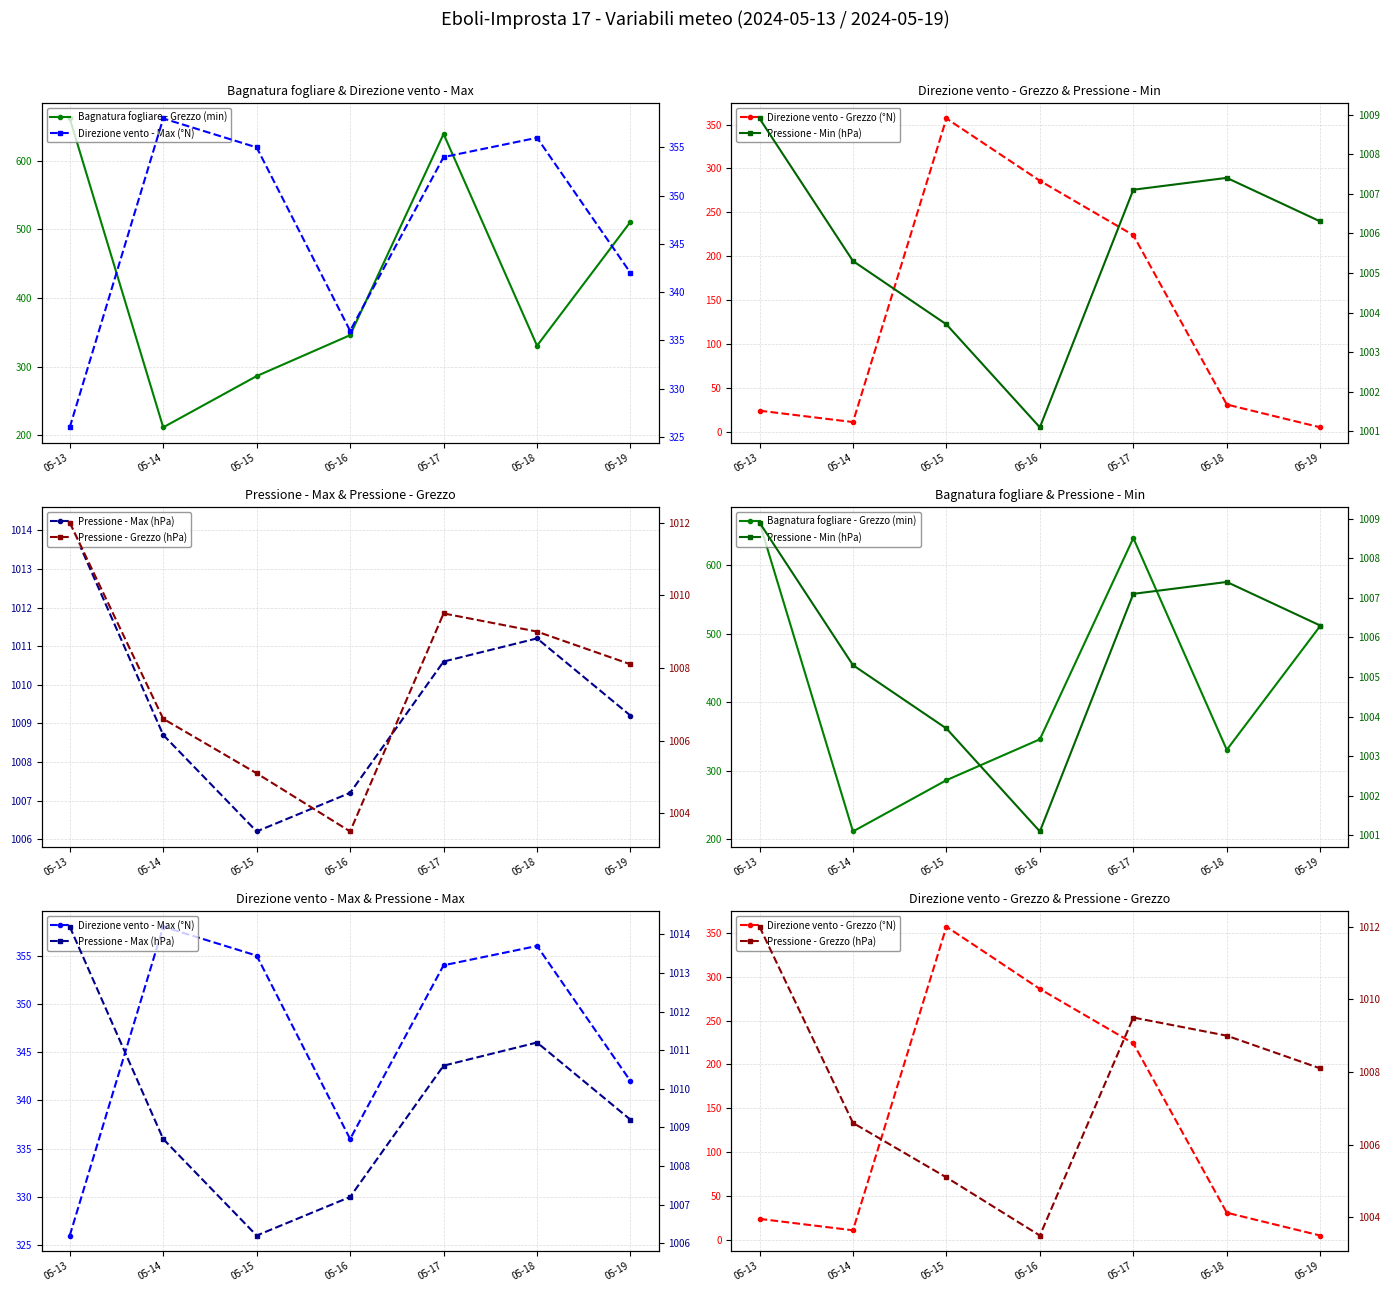

What is the difference between the maximum and minimum values in the Pressione - Max (hPa) series?

8.0